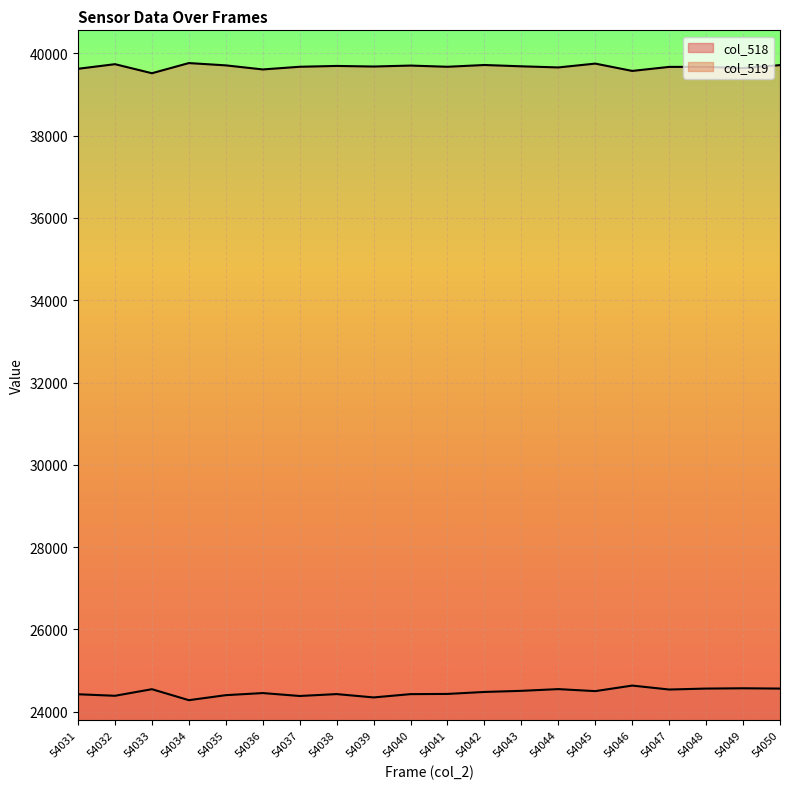

What is the sum of the col_519 values at 54035 and 54050?

79420